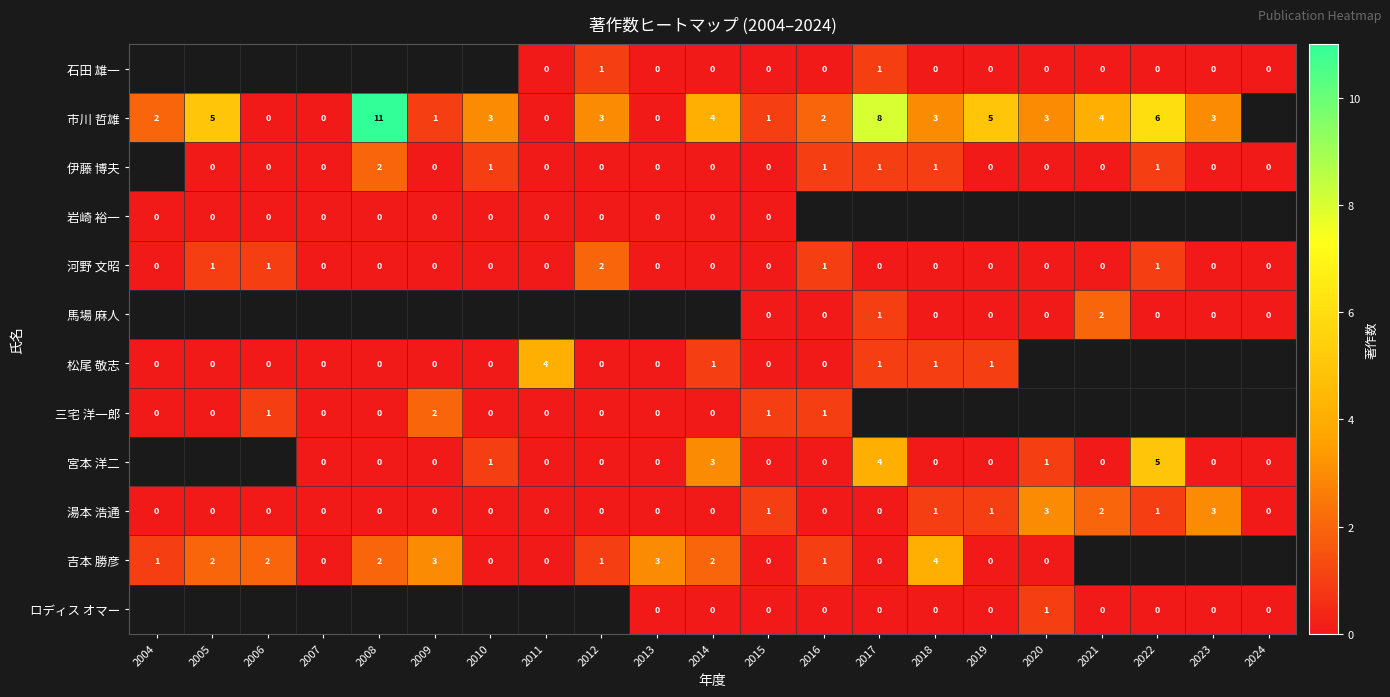

Is it true that 馬場 麻人 equals 1 at 2021?

False